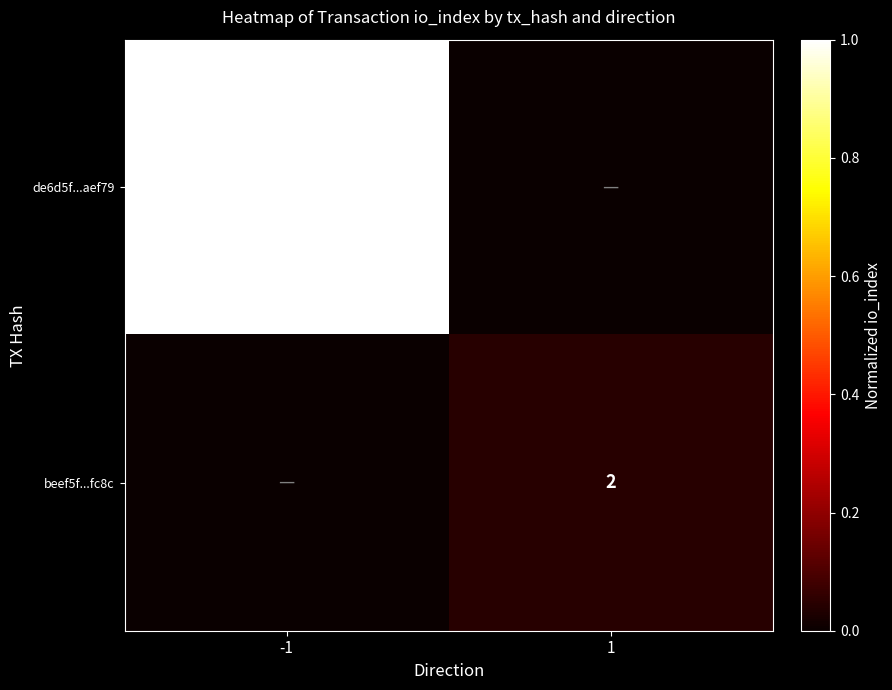

Is it true that beef5f...fc8c equals 2 at 1?

True